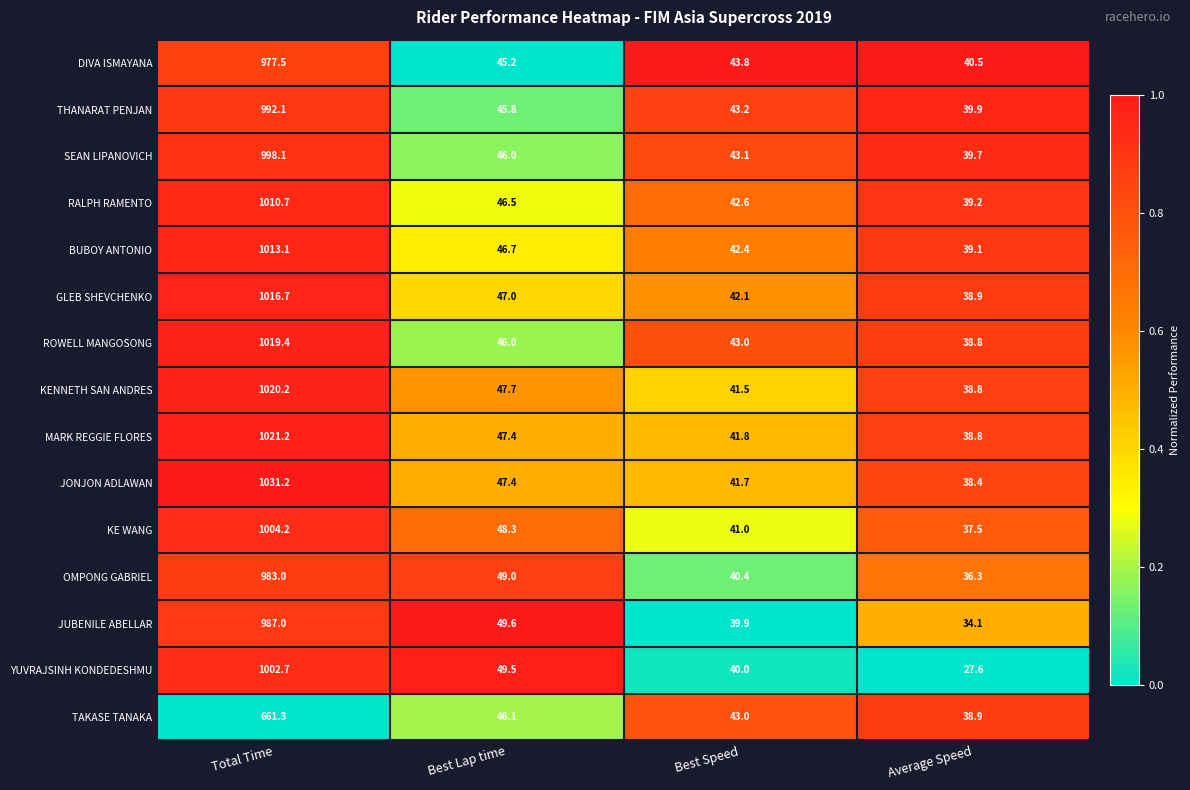

Rank the categories by MARK REGGIE FLORES value from highest to lowest.

Total Time, Best Lap time, Best Speed, Average Speed